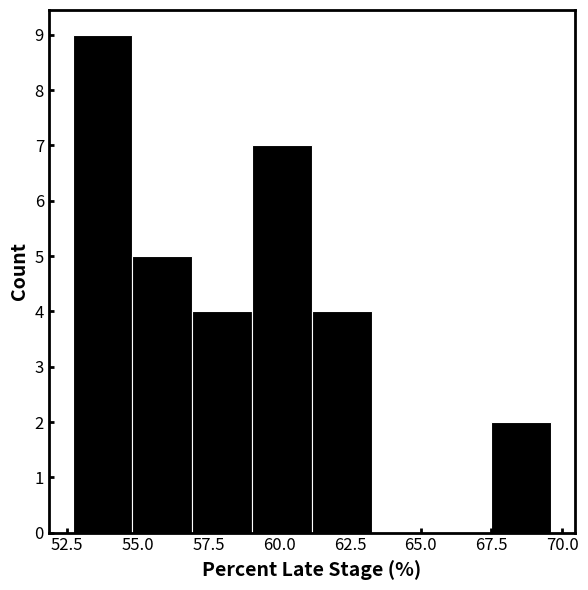

What is the height of the bar covering 52.5 to 55.0 on the x-axis? Neither the bar edges nor the heights are printed on the chart, so give them approximately, as read against the axes.

9